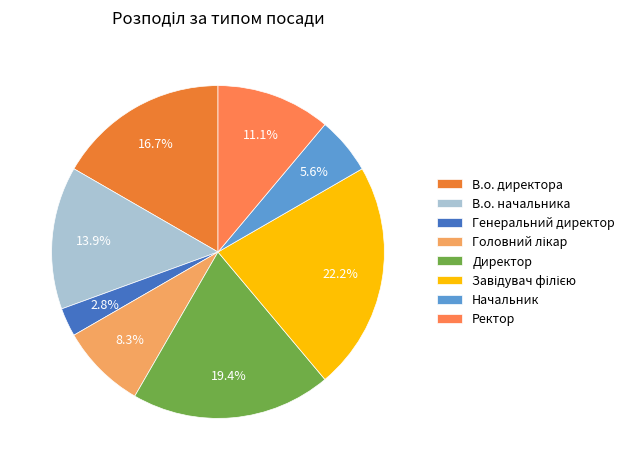

To the nearest percent, what is the average slice percentage?

12%